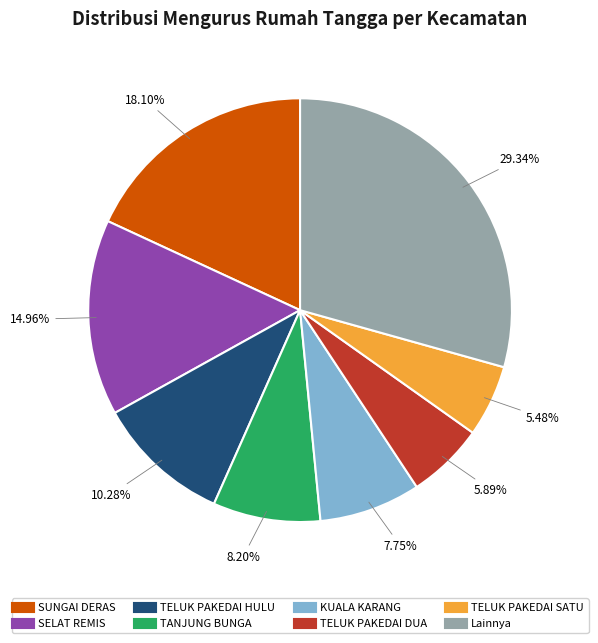

Is there a majority slice in this chart?

No